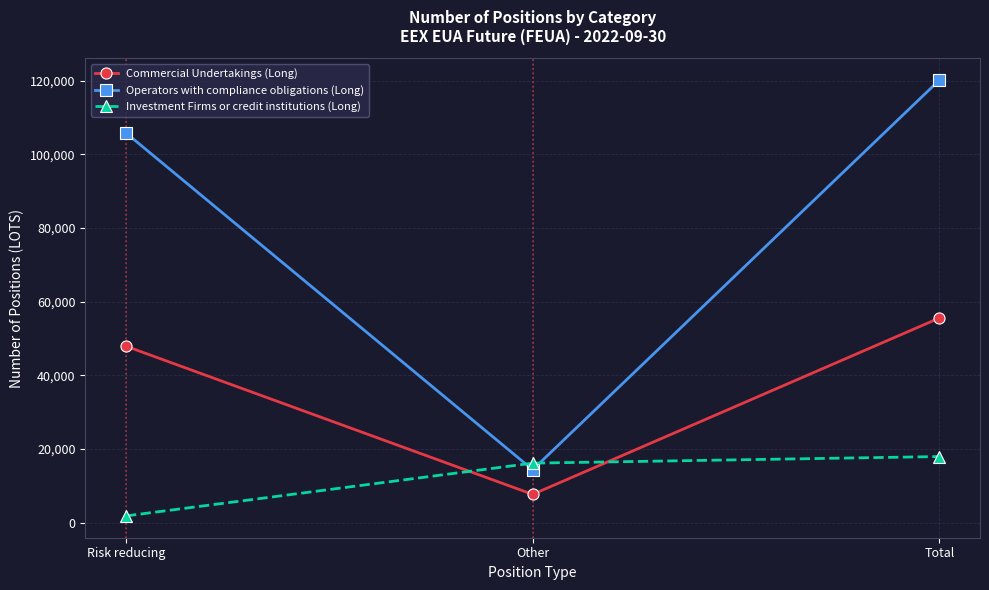

What is the label of the 3rd point from the left?

Total